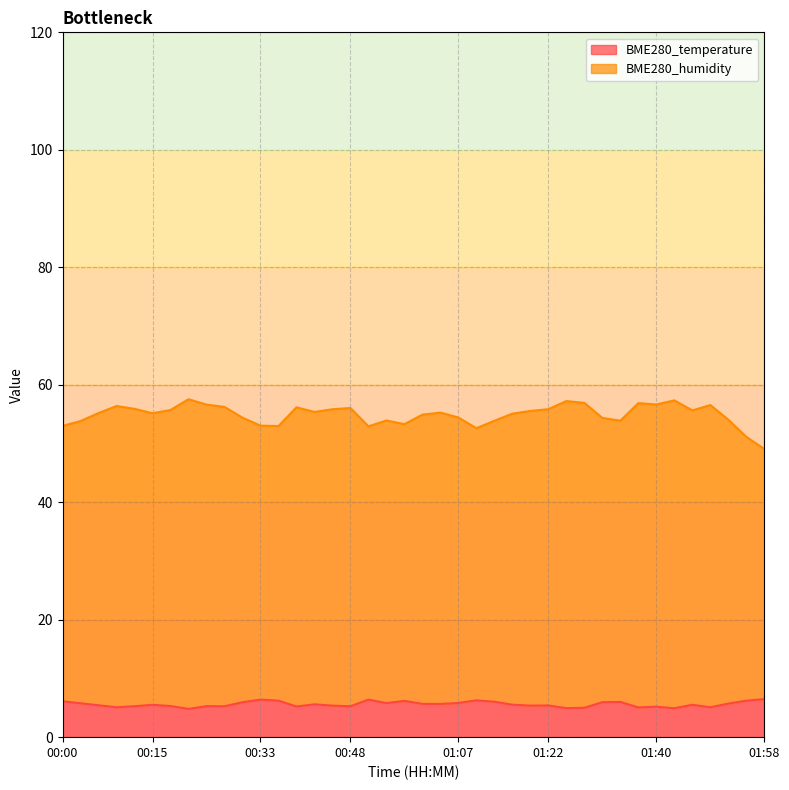

At 00:15, list the series in order from largest to smallest.

BME280_humidity, BME280_temperature